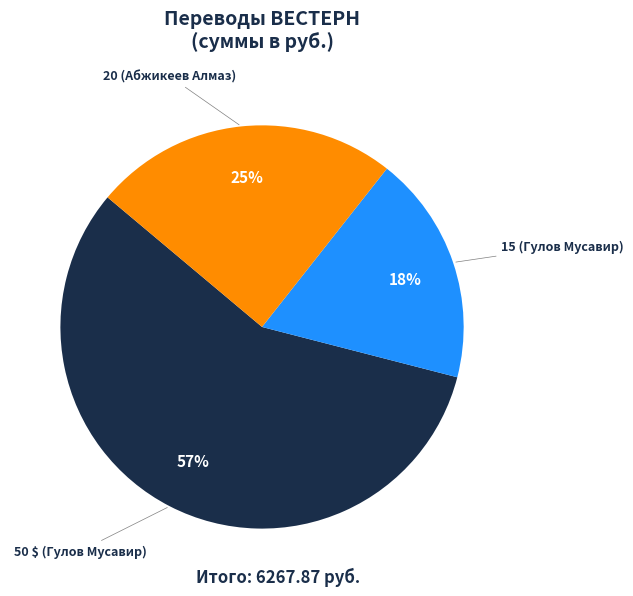

Is there any slice that represents more than half of the pie?

Yes